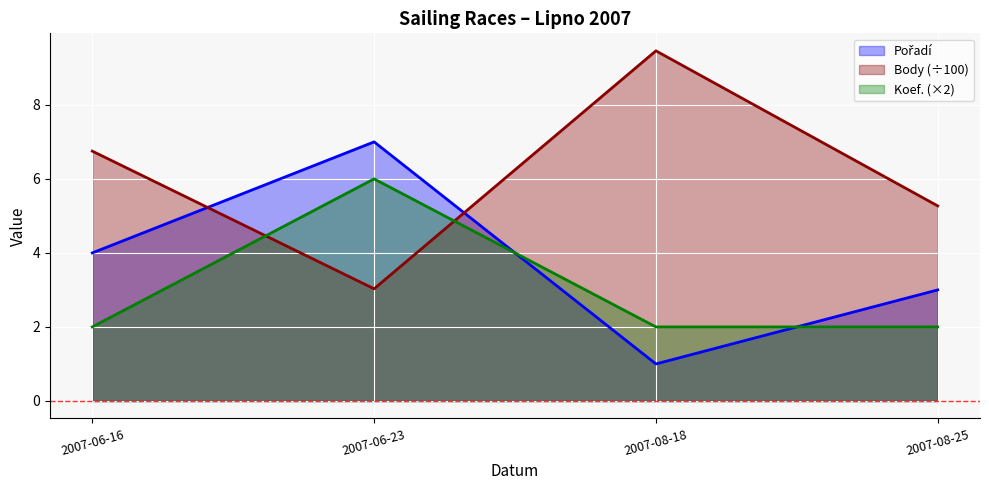

What position from the left is 2007-06-23?

2